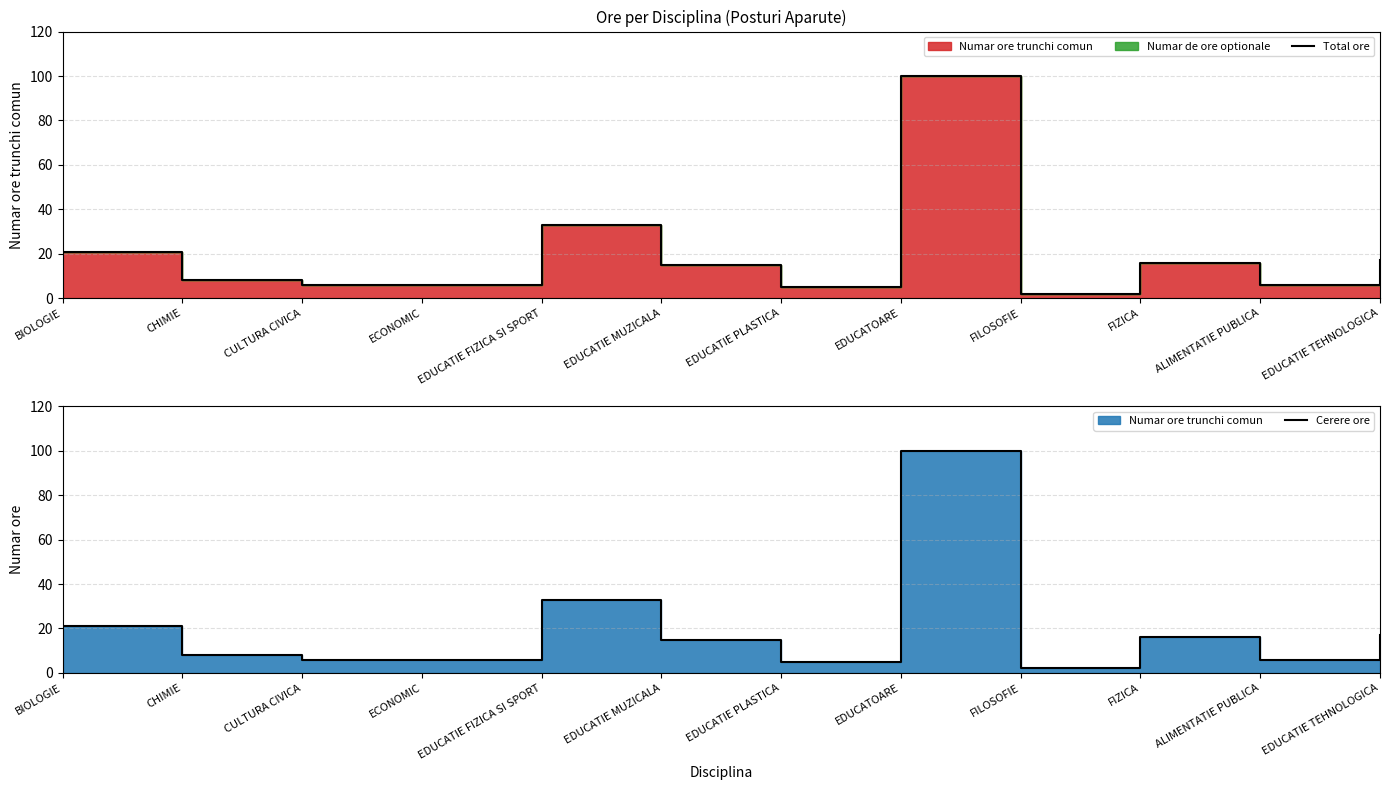

What is the label of the 9th point from the right?

ECONOMIC